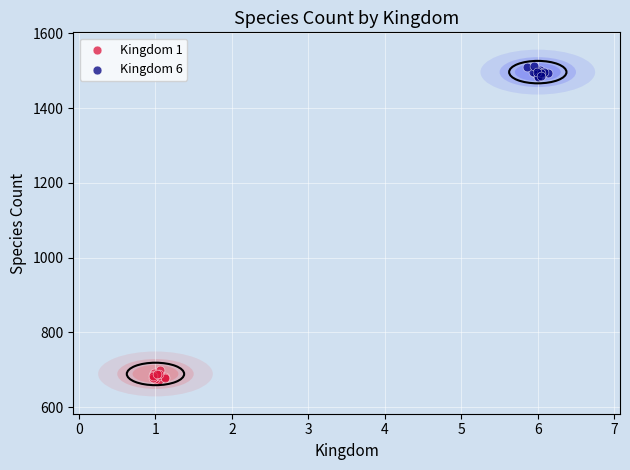

Which series reaches the maximum Y coordinate?

Kingdom 6